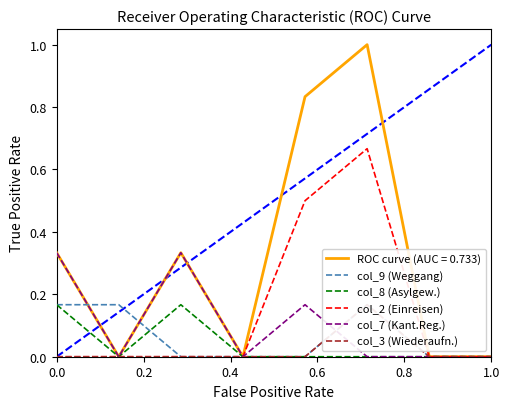

Which series has the largest total across all categories?

col_2 (Einreisen)